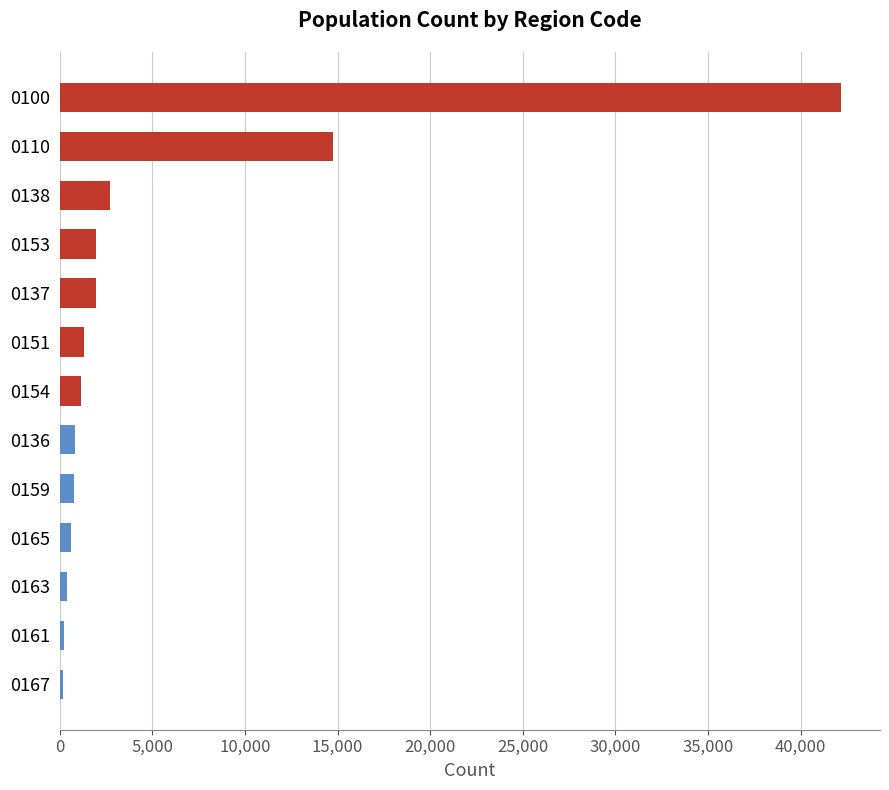

Is it true that the value at 0138 is 2710?

True